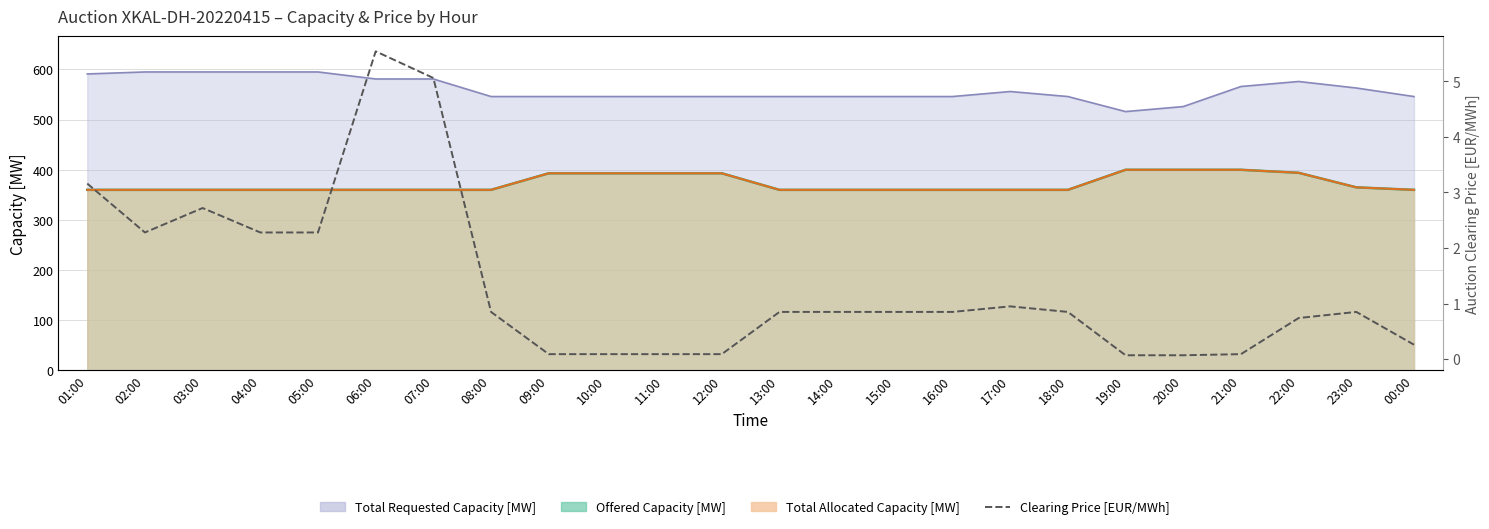

True or false: there are more than 2 points higher than both neighbors.

True